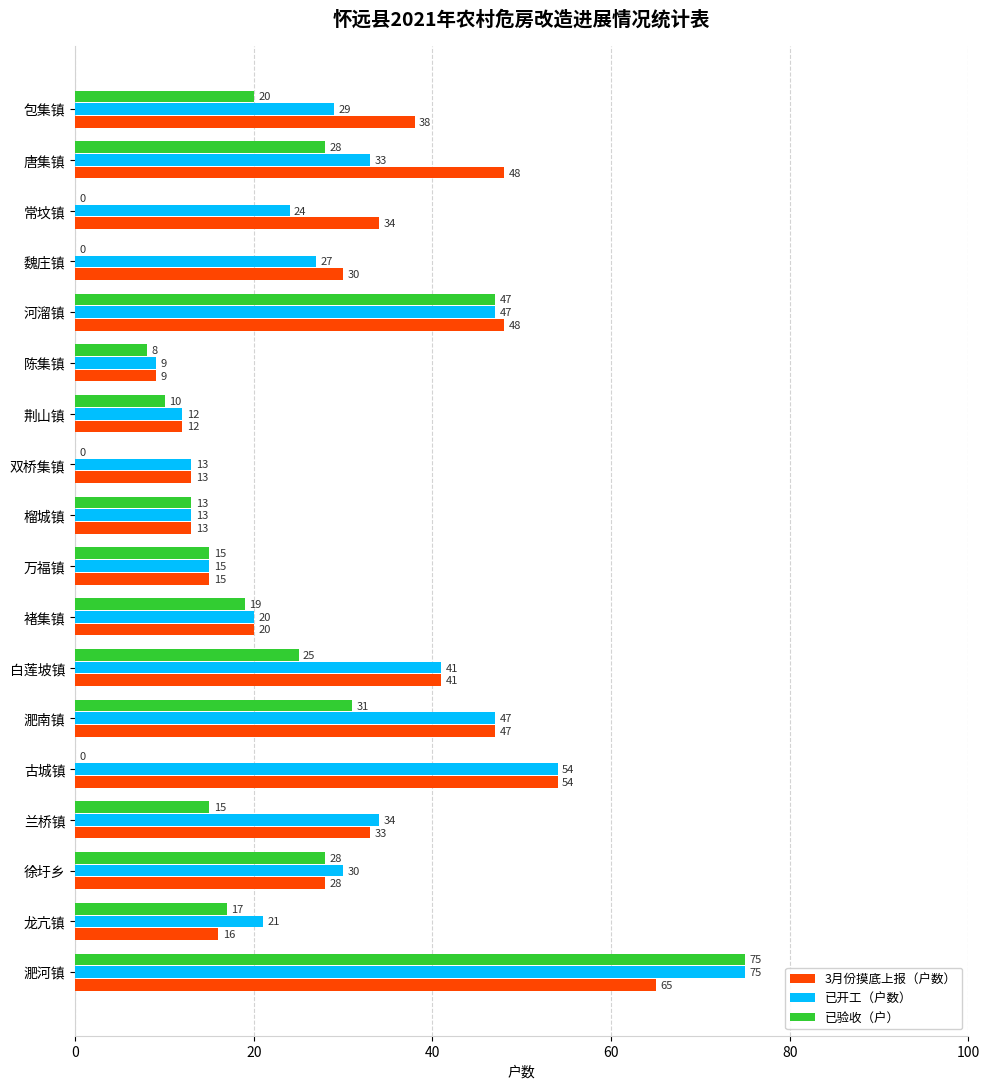

Which series changed the most between 龙亢镇 and 古城镇?

3月份摸底上报（户数）